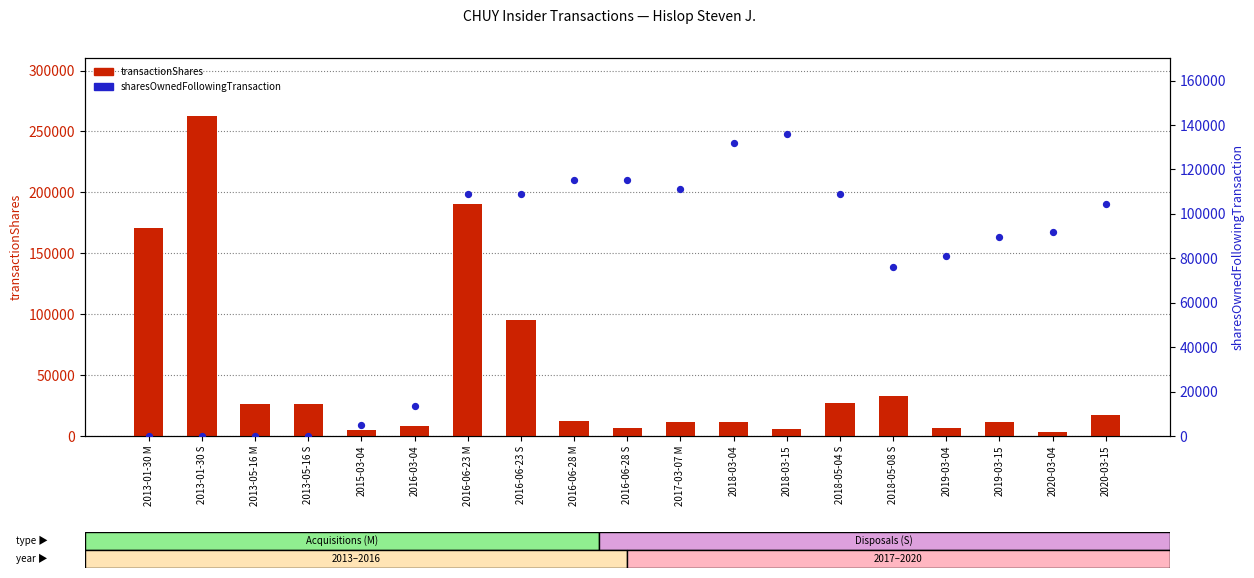

Which series reaches the maximum Y coordinate?

transactionShares